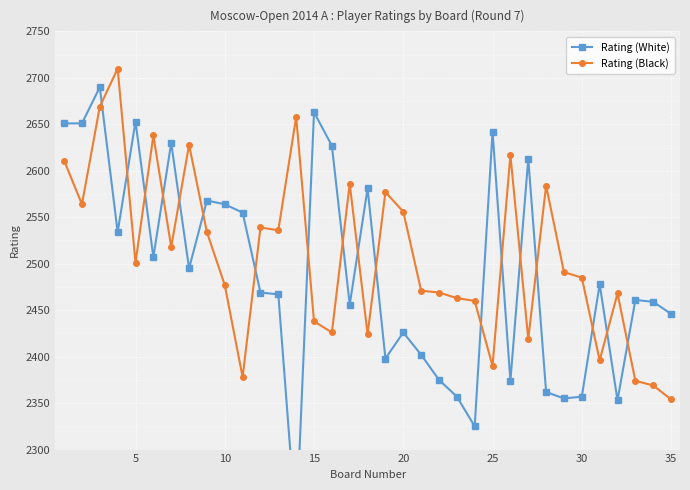

Does the chart display data point markers on the line(s)?

Yes